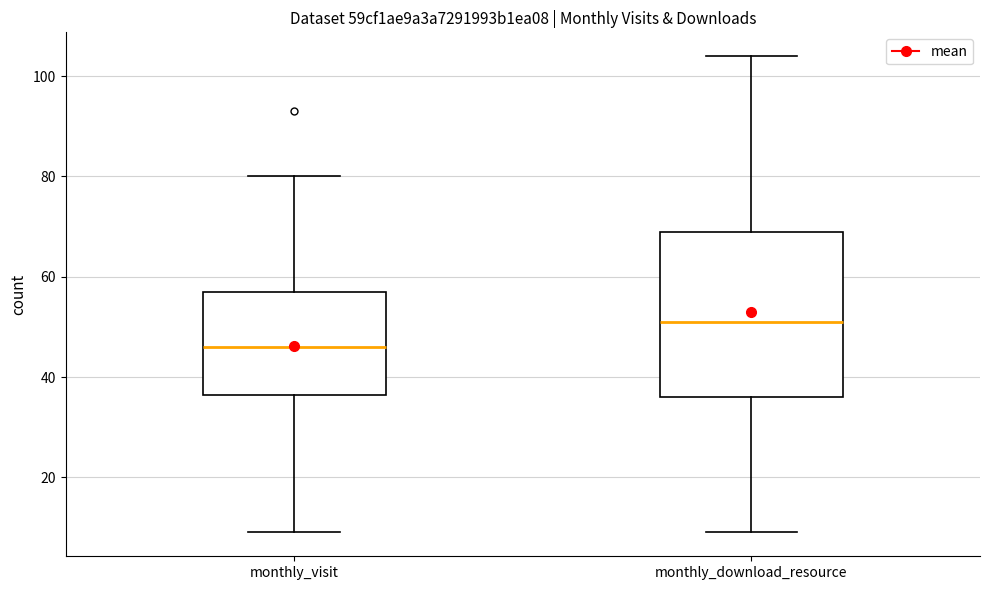

Which box's median line is the highest?

monthly_download_resource